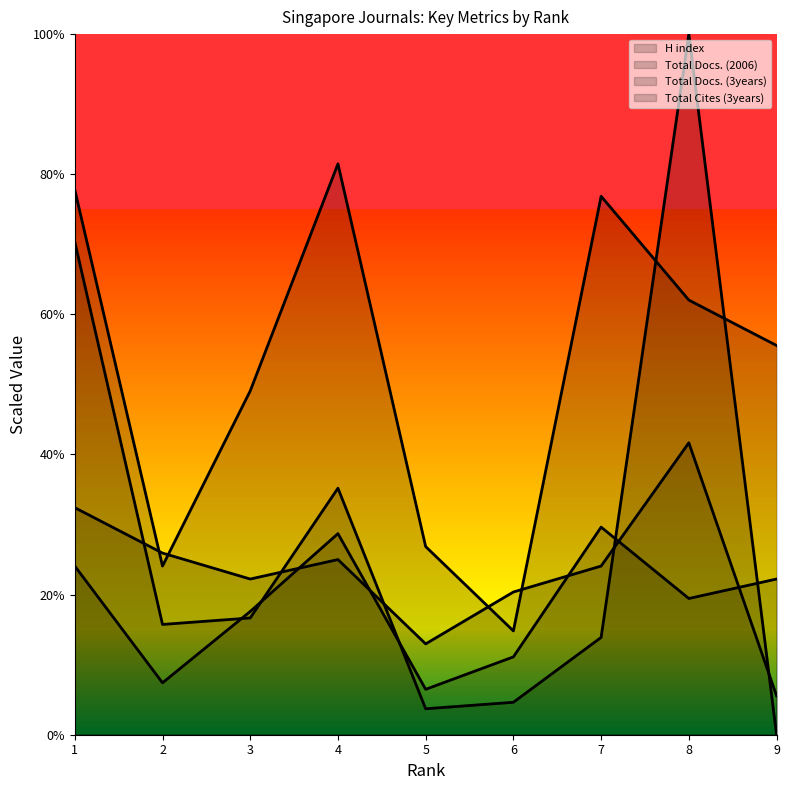

At which category does Total Docs. (2006) reach its first local peak?

4